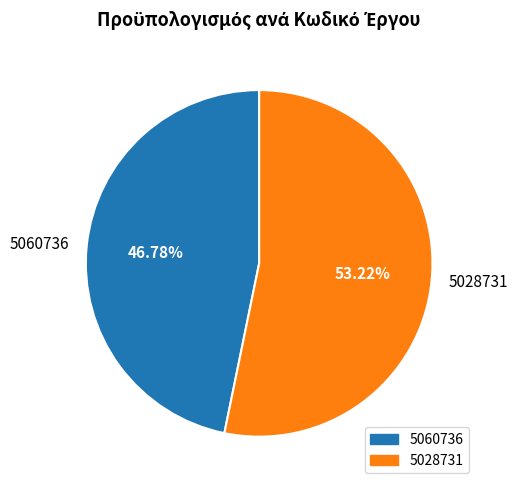

Rank the categories by value from highest to lowest.

5028731, 5060736